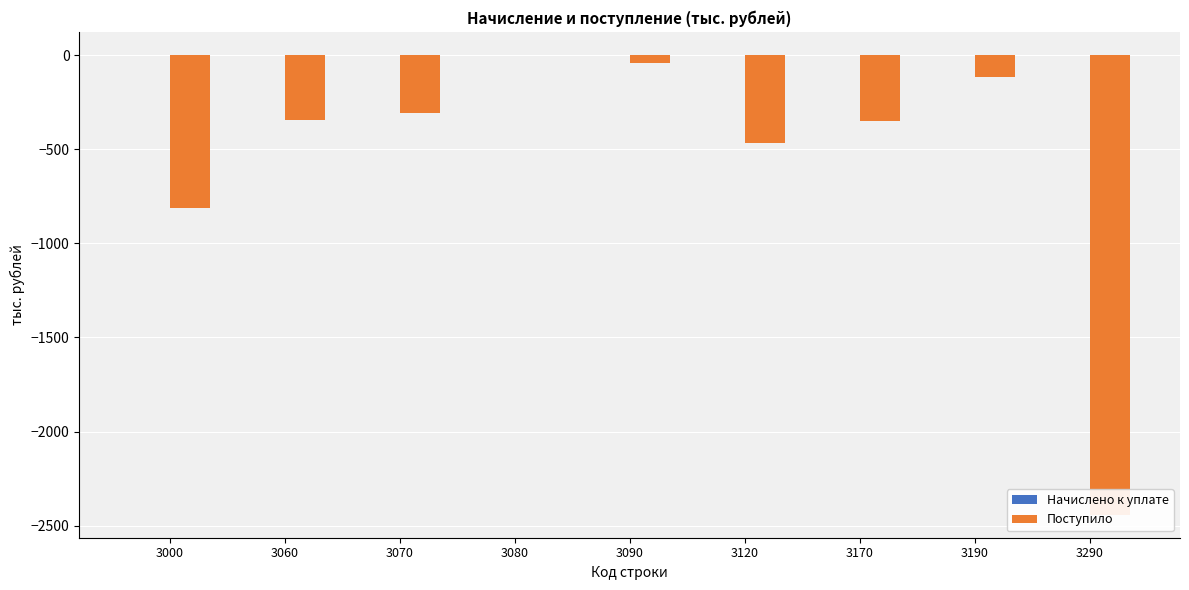

How many bars are there in each group?

2